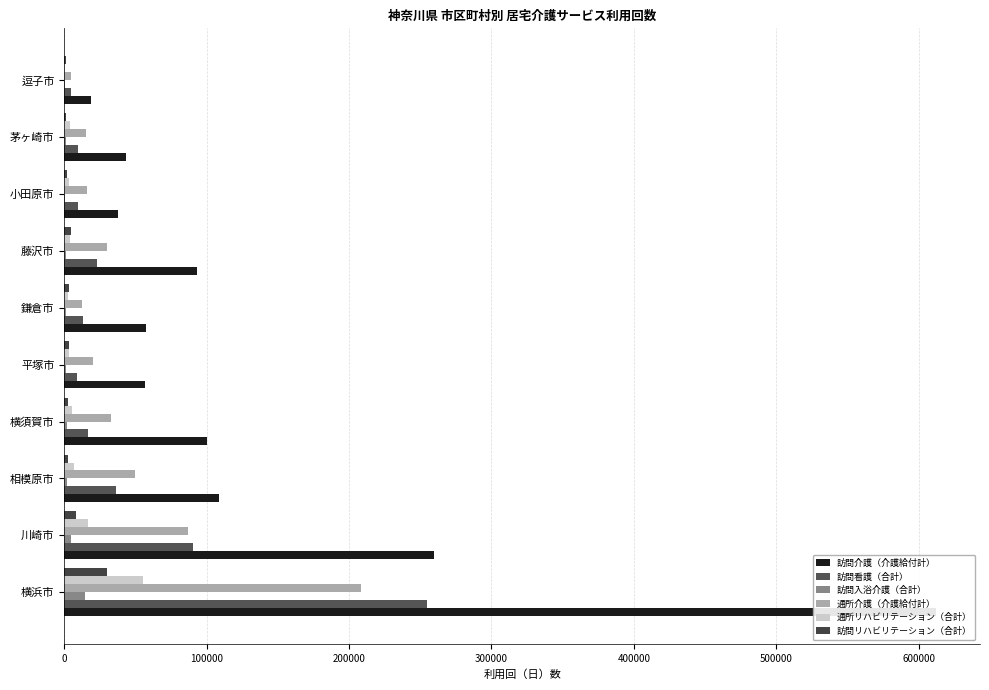

Reading right to left, what are all the values shown in this chart?

訪問介護（介護給付計）: 18994	43458	37688	93526	57561	56449	100180	108786	259534	612402
訪問看護（合計）: 4763	9614	9746	23192	13008	9262	16405	36292	90157	254893
訪問入浴介護（合計）: 315	898	730	1403	924	979	2202	2180	4948	14244
通所介護（介護給付計）: 4925	14991	15980	30079	12500	20121	33179	49407	87224	208471
通所リハビリテーション（合計）: 867	3896	3508	4045	2879	3170	5118	6908	16580	55080
訪問リハビリテーション（合計）: 947	1569	1612	4796	3282	3537	2975	2904	8291	29891